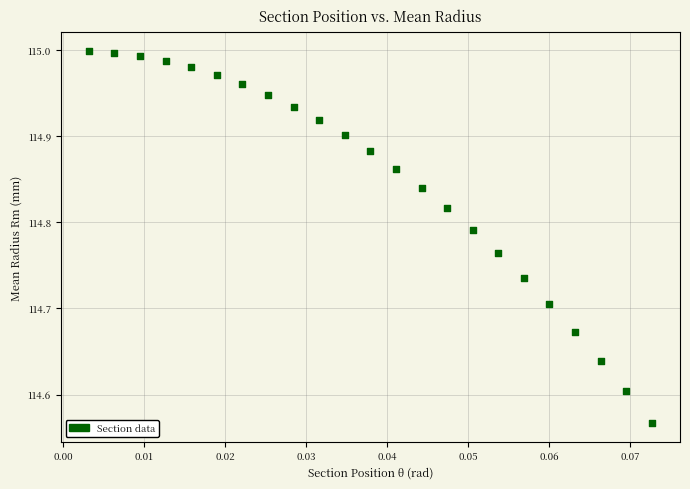

What is the range of Y values (max minus min)?

0.4